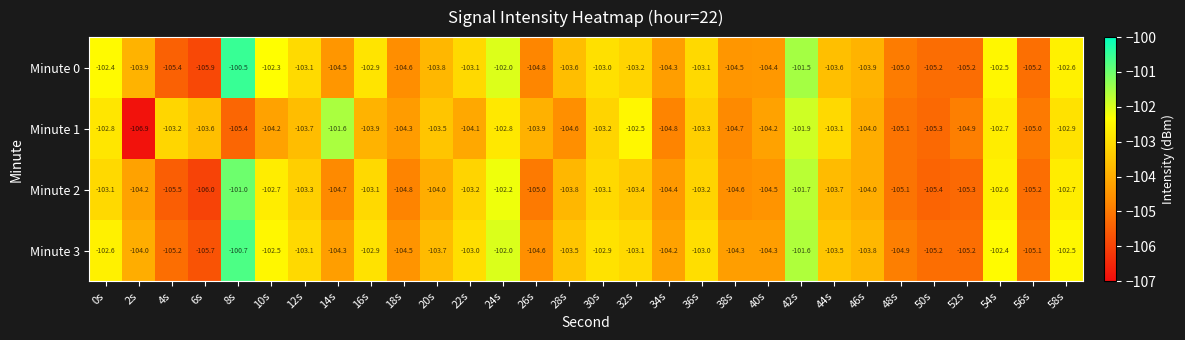

Between 42s and 58s, which series saw the biggest shift?

Minute 0